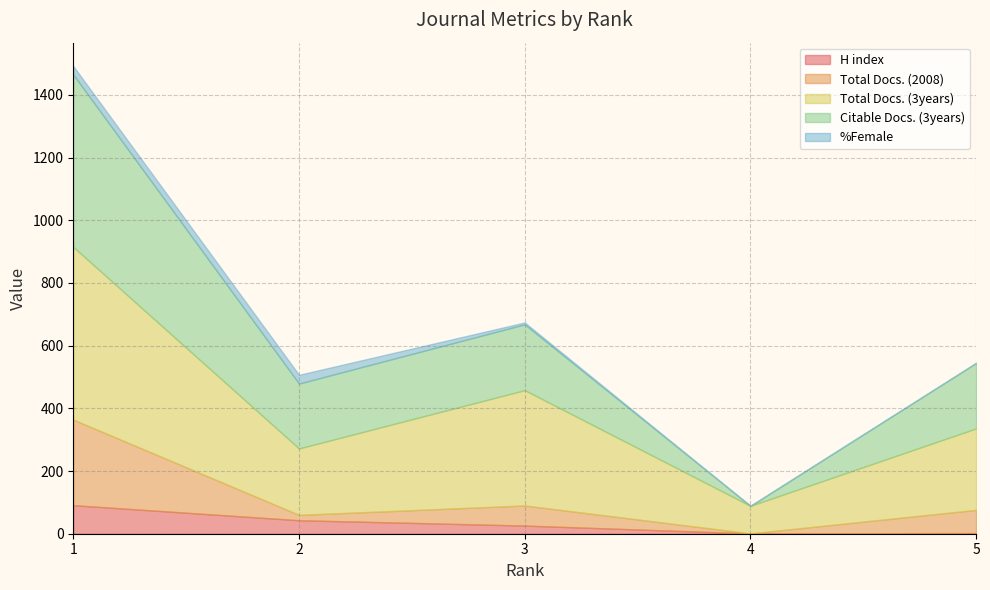

Is it true that Total Docs. (3years) equals 88 at 4?

True